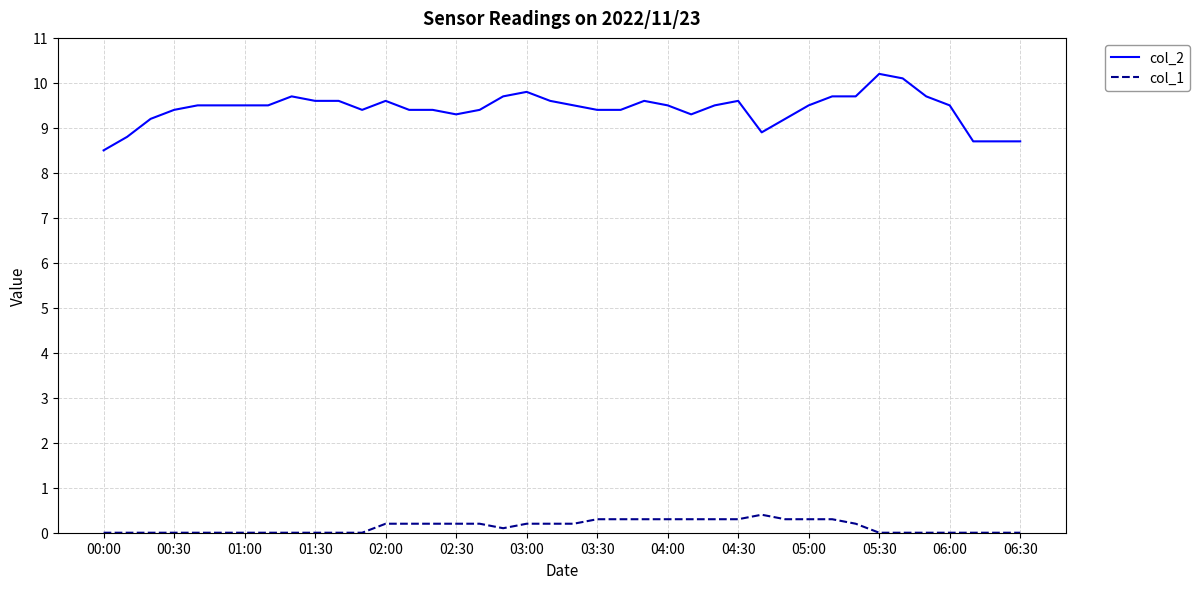

Rank the series by their average value, from lowest to highest.

col_1, col_2